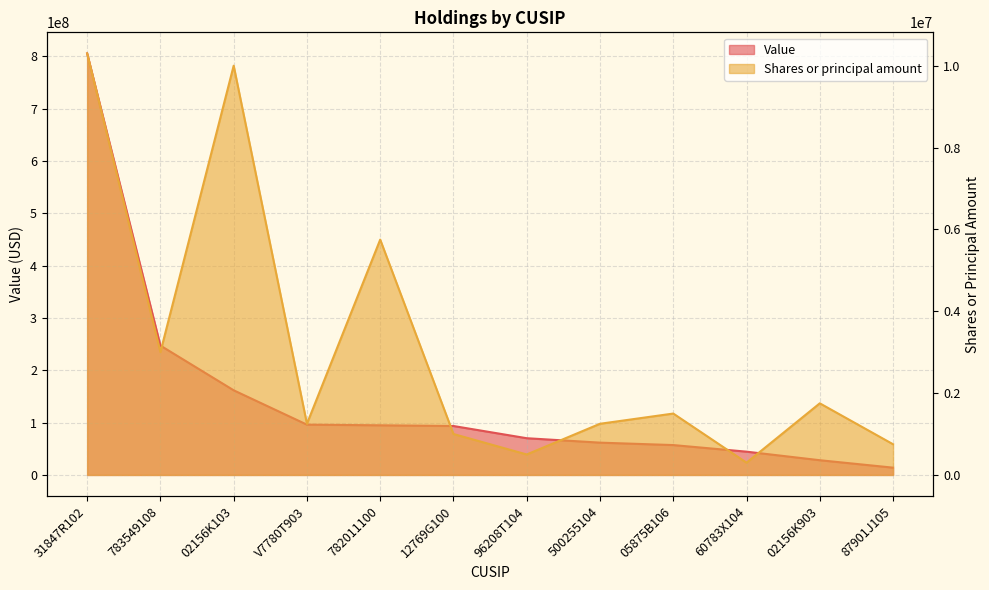

How many lines are shown in the chart?

2